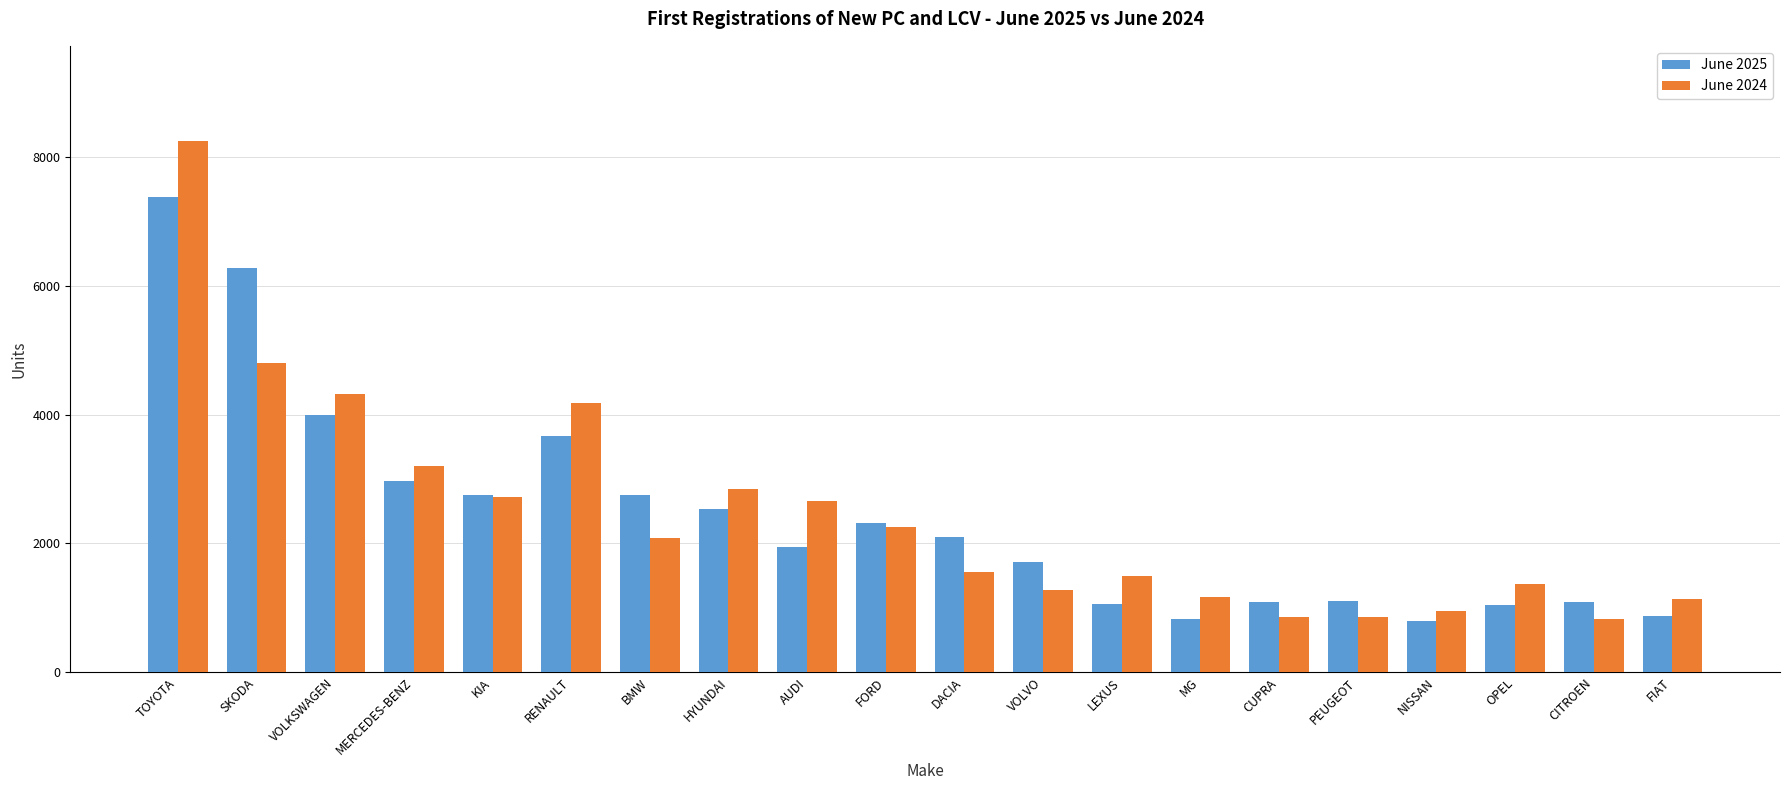

Read the June 2024 value at DACIA, to the nearest 100.

1600